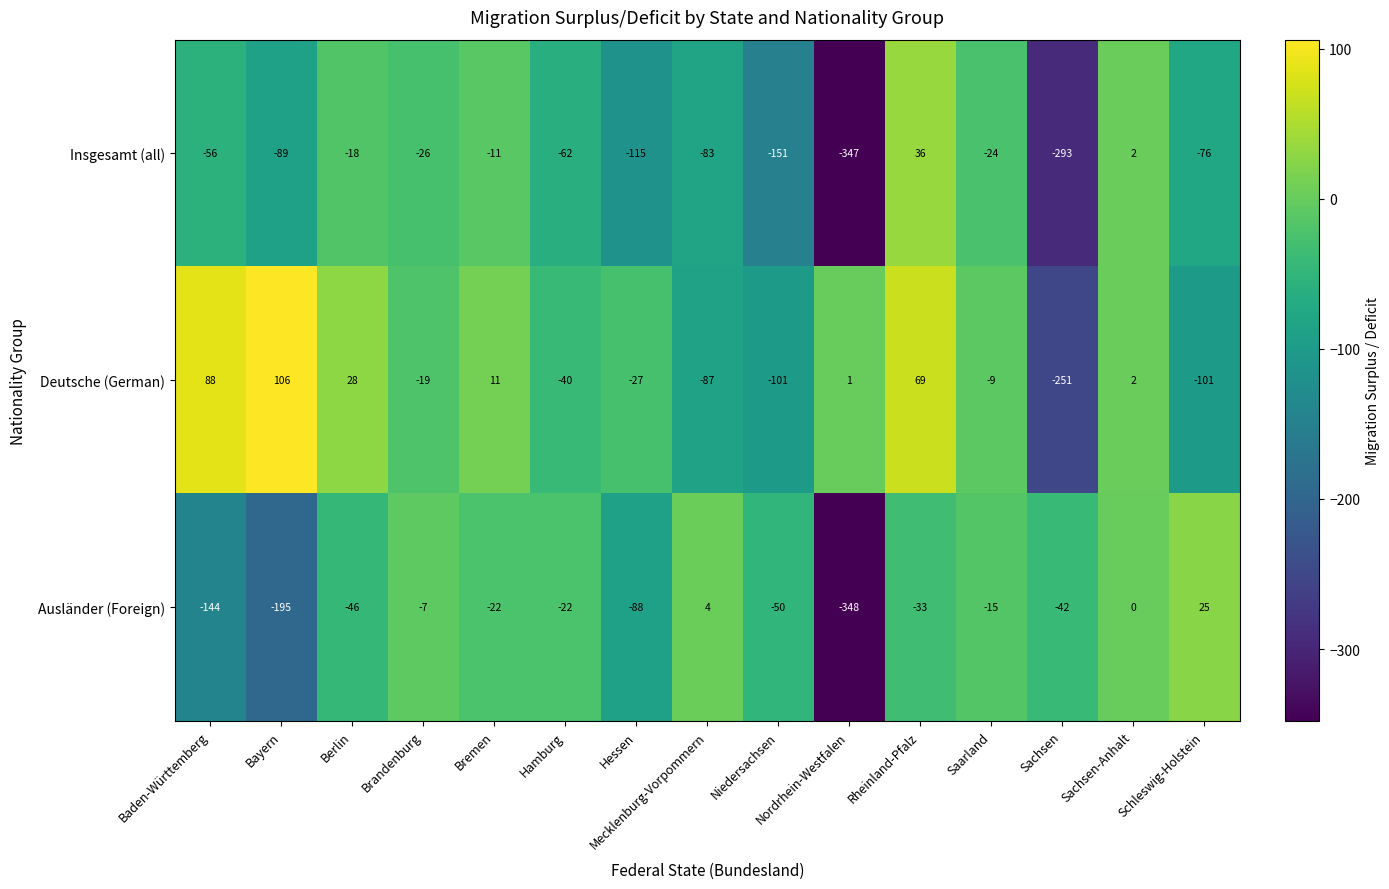

What value does the Insgesamt (all) series have at Saarland, to the nearest 10?

-20